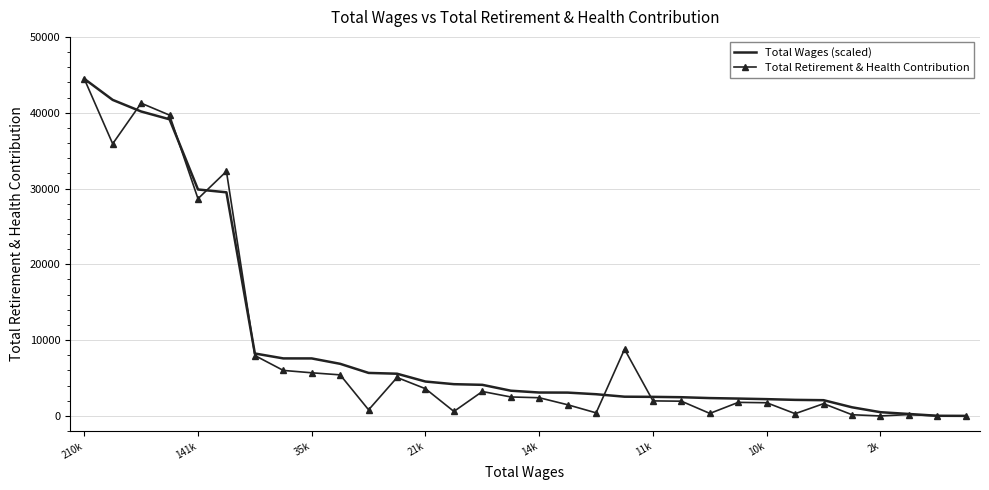

What is the greatest value displayed?

44473.0